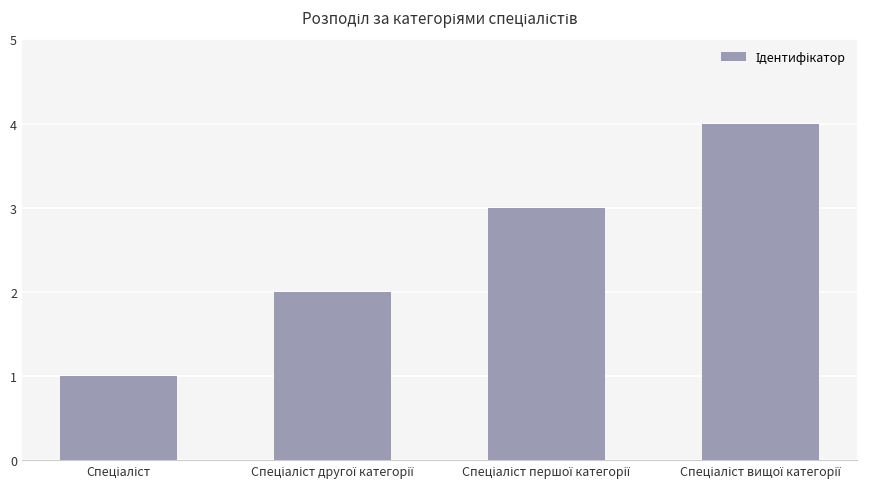

What is the difference between the maximum and minimum values?

3